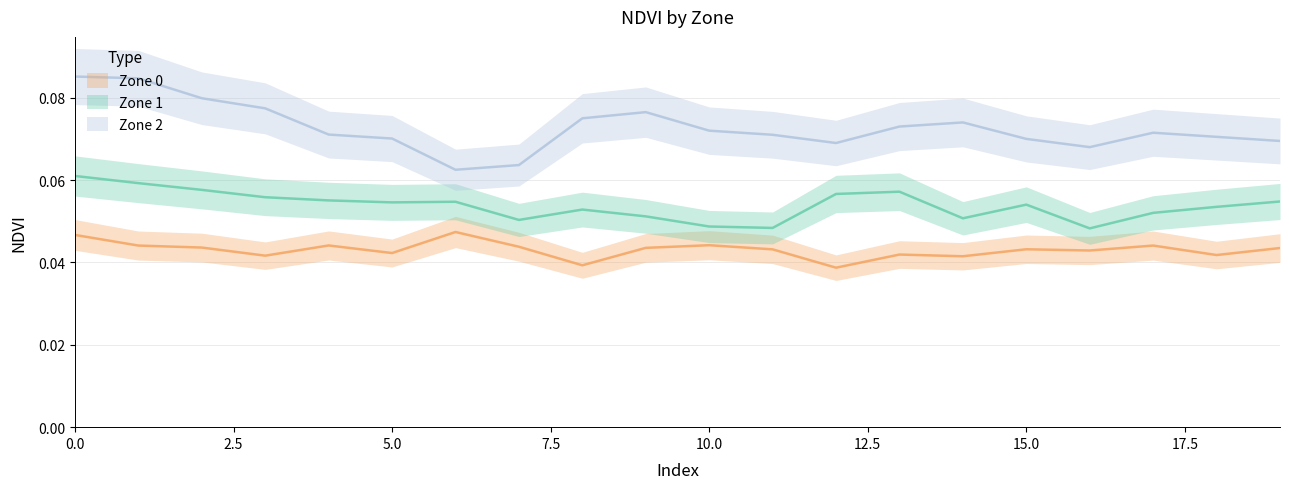

How many interior local peaks does the Zone 2 series have?

3